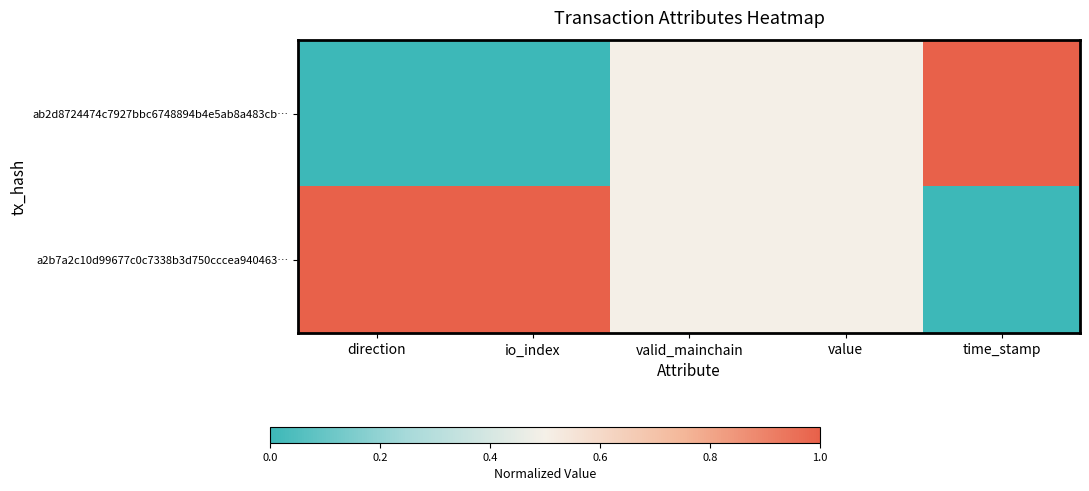

Which series changed the most between valid_mainchain and value?

ab2d8724474c7927bbc6748894b4e5ab8a483cb…